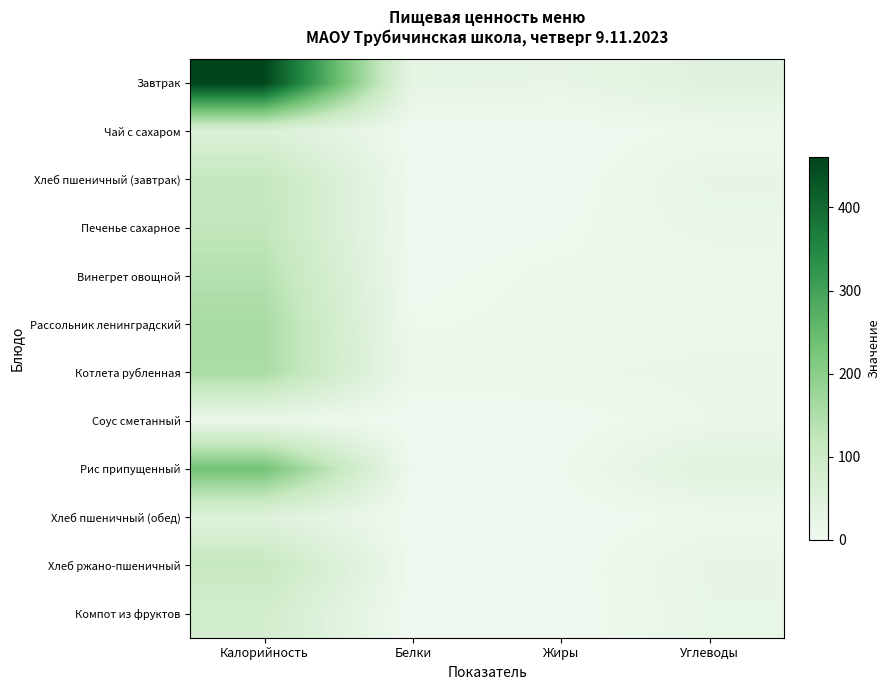

What is the total value across all series at Углеводы?

244.3